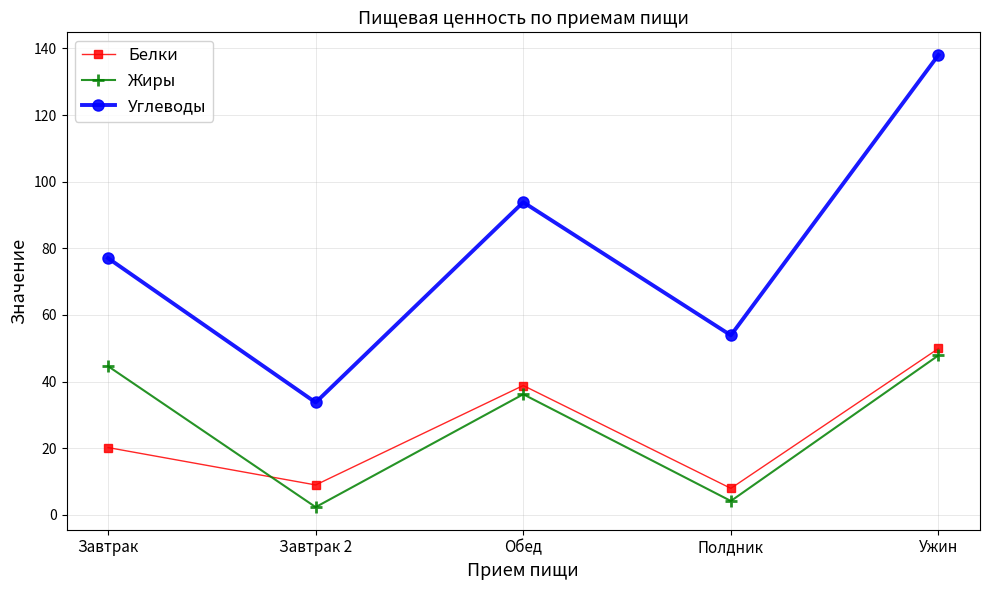

How many lines are shown in the chart?

3